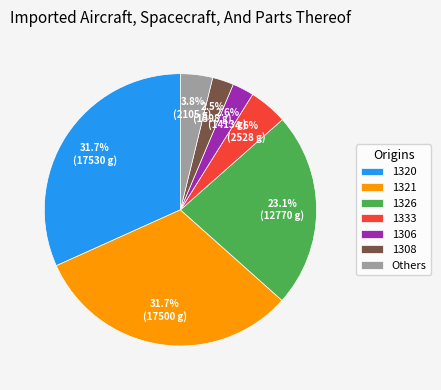

Is there a majority slice in this chart?

No